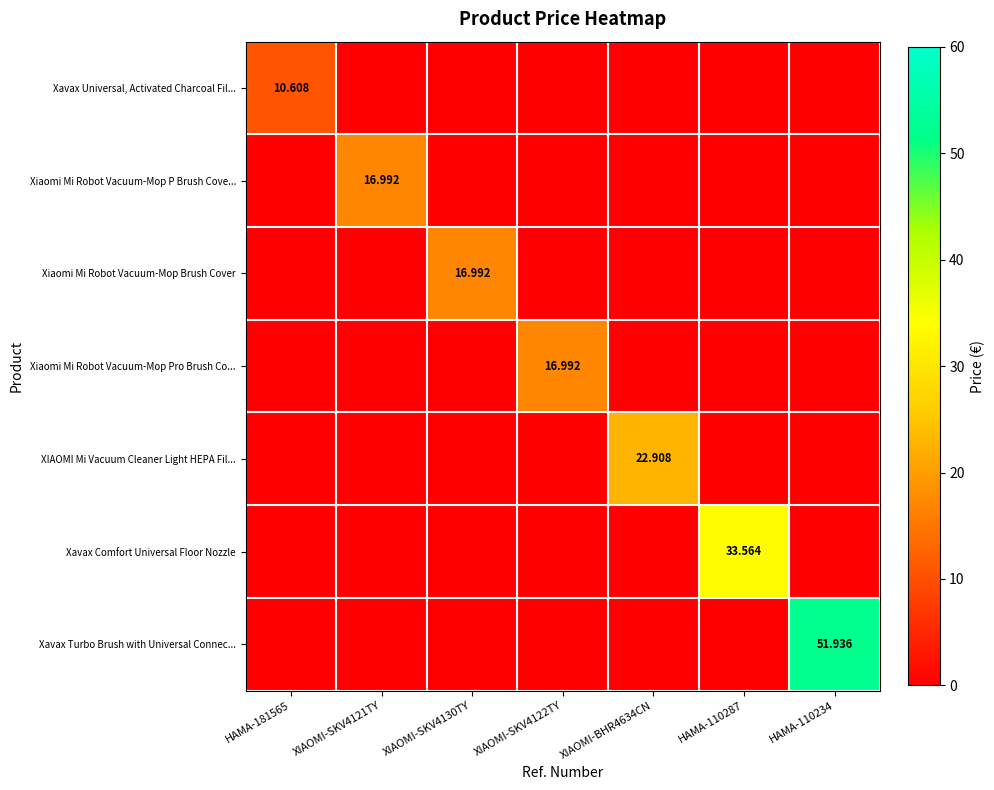

How many positive values does the XIAOMI Mi Vacuum Cleaner Light HEPA Fil... series have?

1